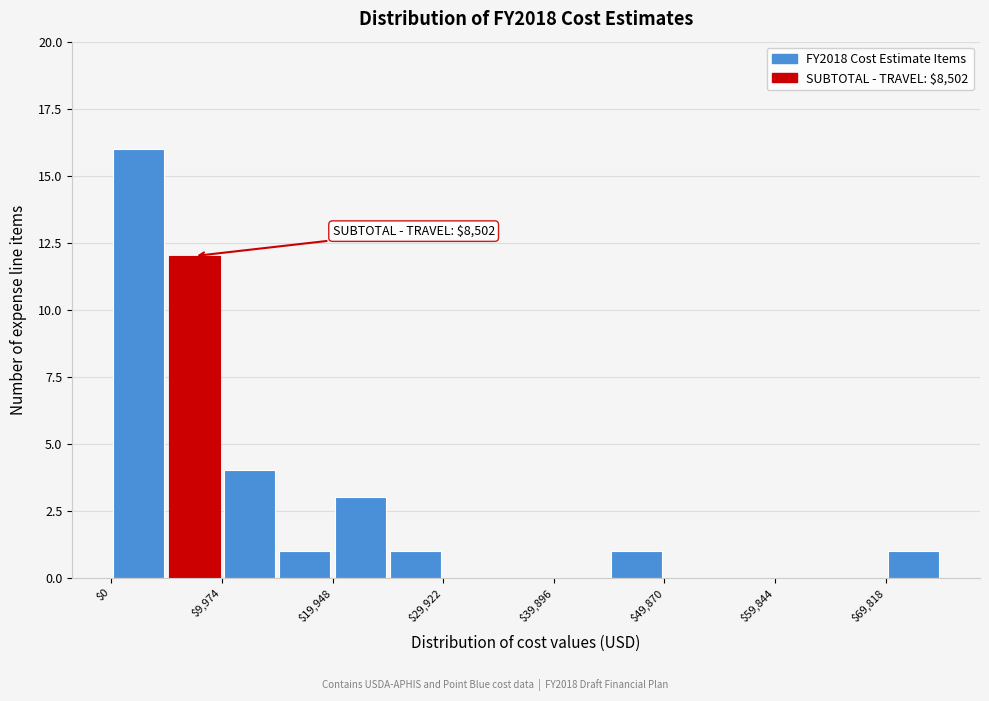

Which range on the x-axis has the tallest bar?

0 to 5000